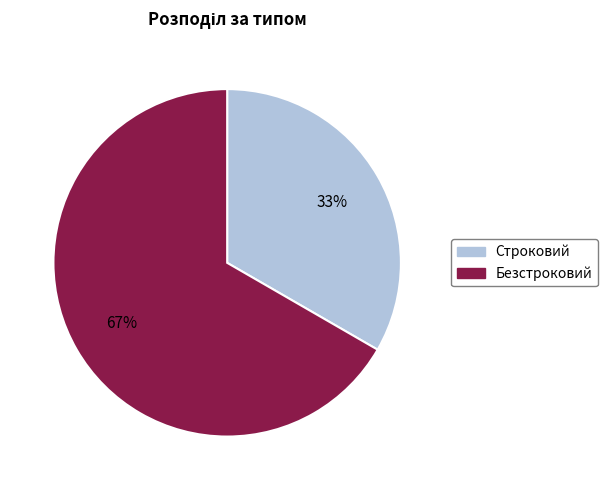

Is Безстроковий the majority of the pie?

Yes